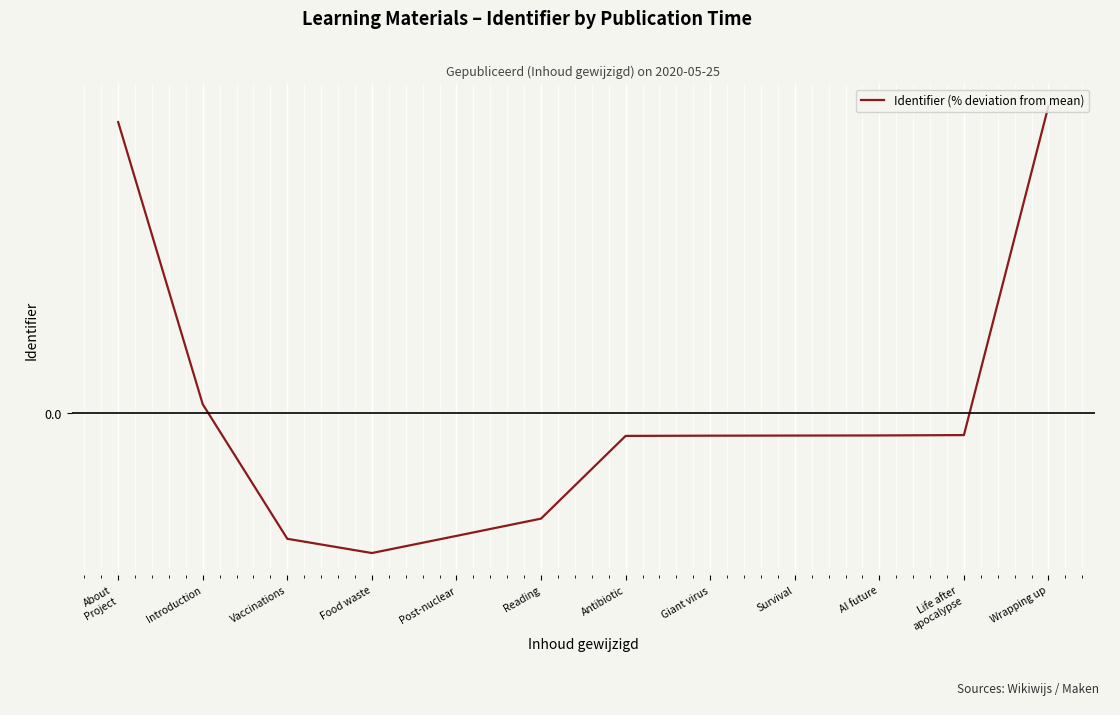

What is the label of the 10th point from the right?

Vaccinations